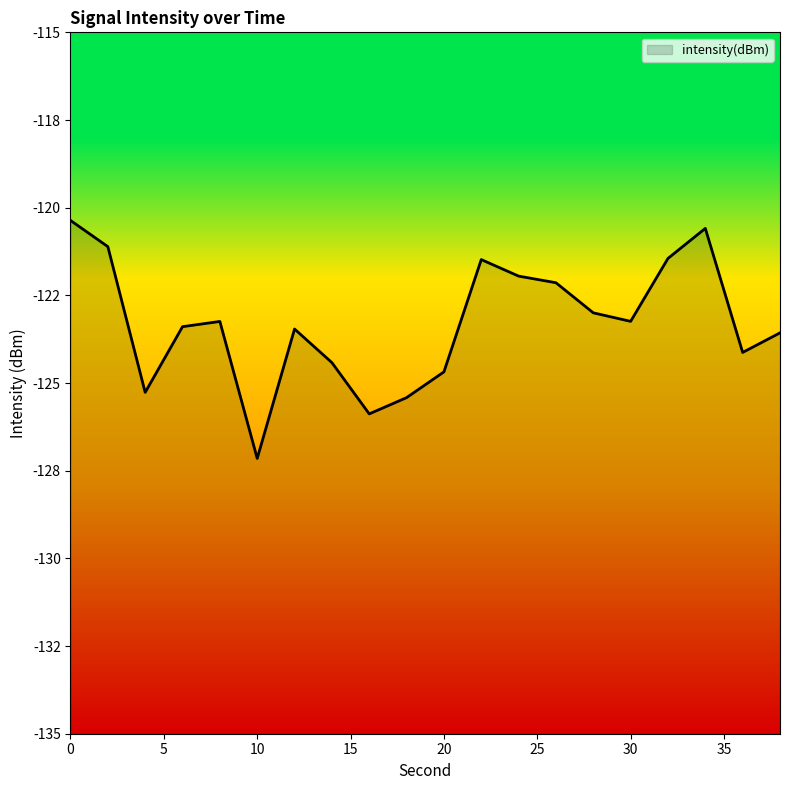

Reading left to right, what are all the values shown in this chart?

0=-120.4	2=-121.1	4=-125.3	6=-123.4	8=-123.2	10=-127.1	12=-123.5	14=-124.4	16=-125.9	18=-125.4	20=-124.7	22=-121.5	24=-122.0	26=-122.1	28=-123.0	30=-123.2	32=-121.4	34=-120.6	36=-124.1	38=-123.6